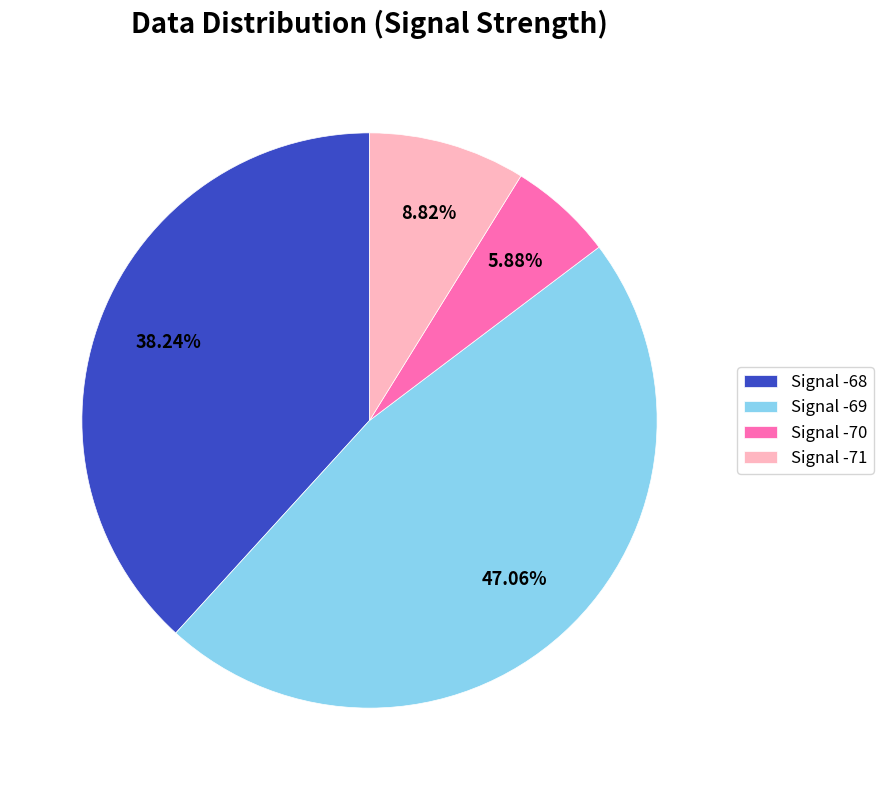

Is there a majority slice in this chart?

No